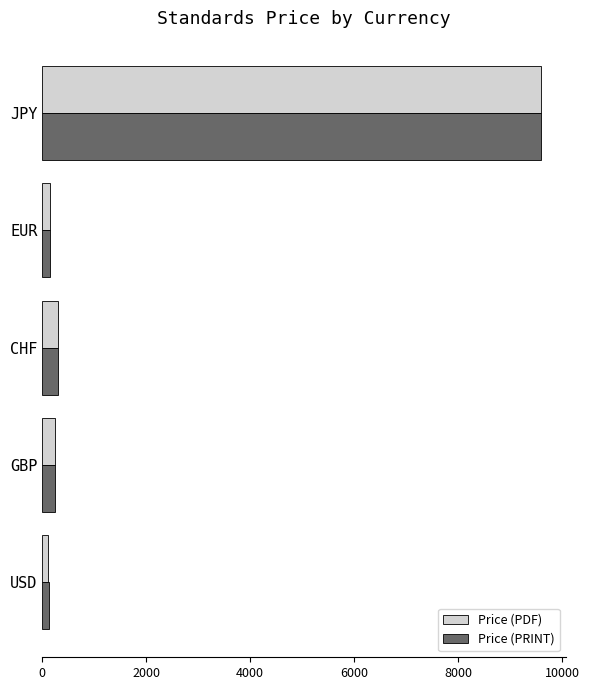

True or false: Price (PDF) has a value of 5263.0 at JPY.

False